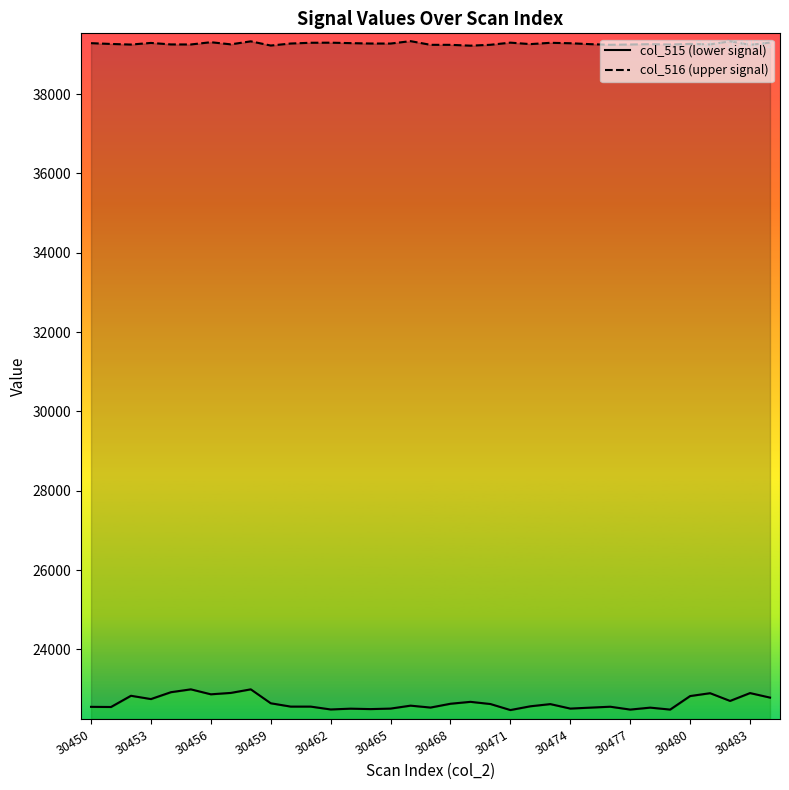

What position from the right is 17?

18